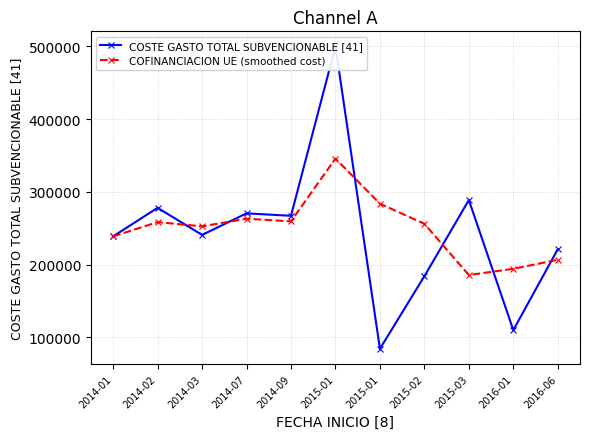

What is the difference between the highest and lowest values at 2015-03?

103044.6